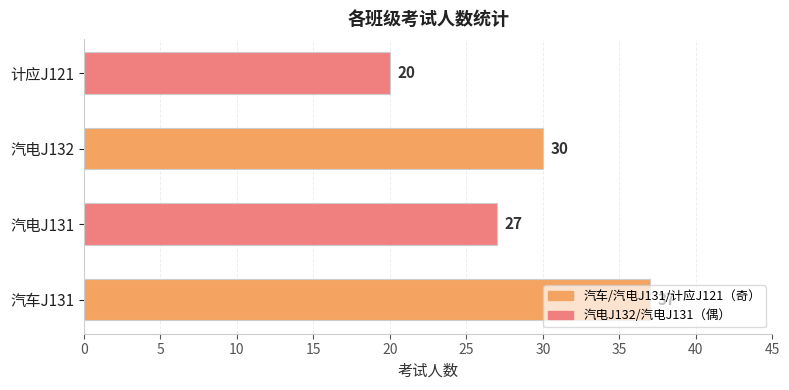

List the labels in order of value, largest first.

汽车J131, 汽电J132, 汽电J131, 计应J121